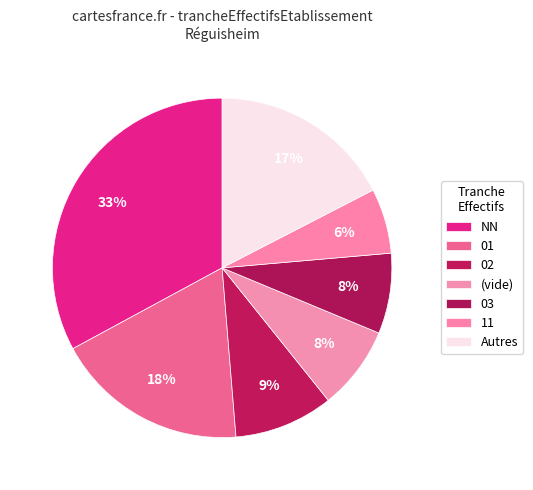

How many slices are in this pie chart?

7